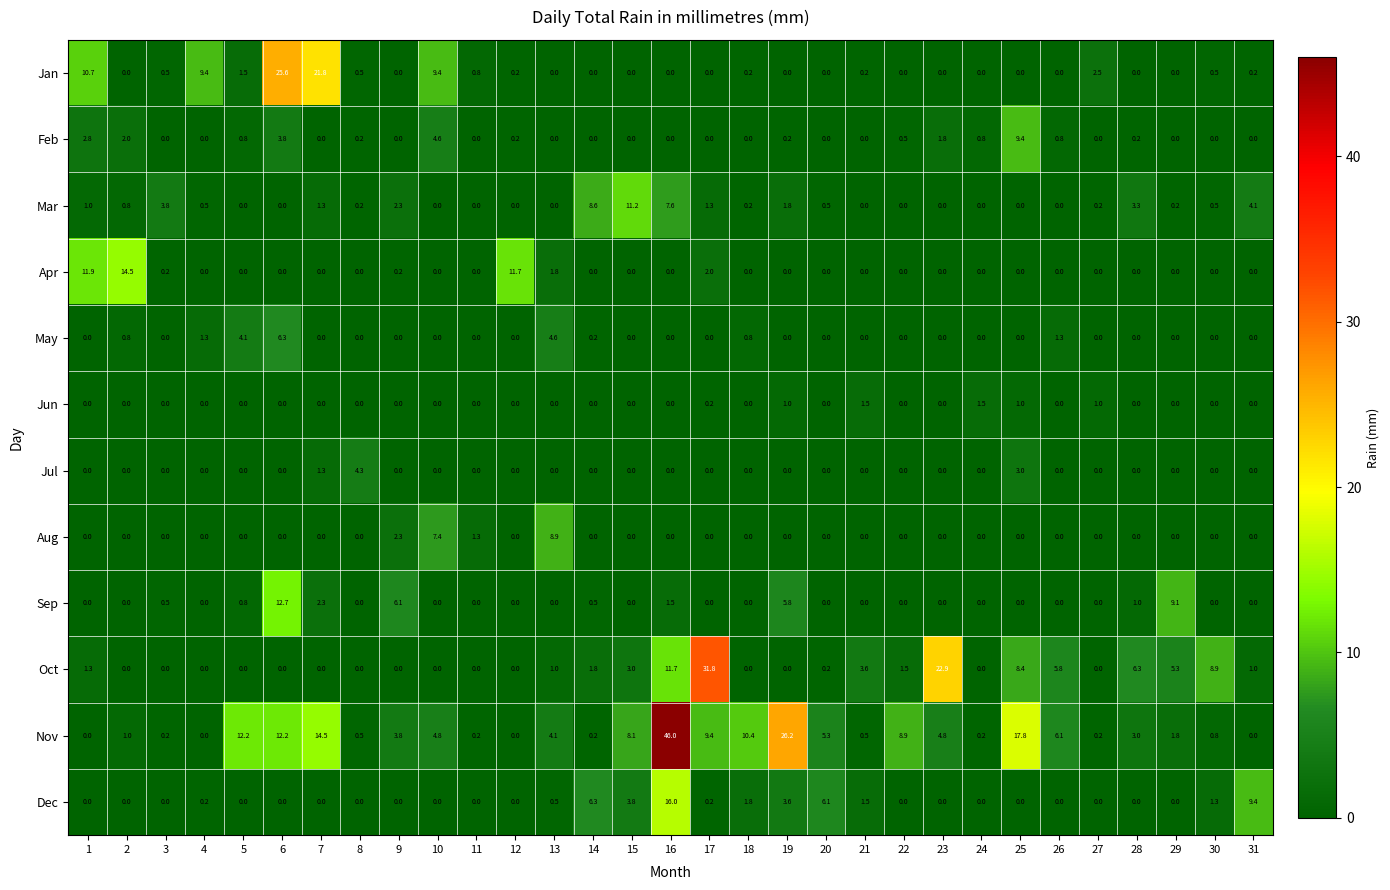

What is the sum of the May values at 5 and 2?

4.9